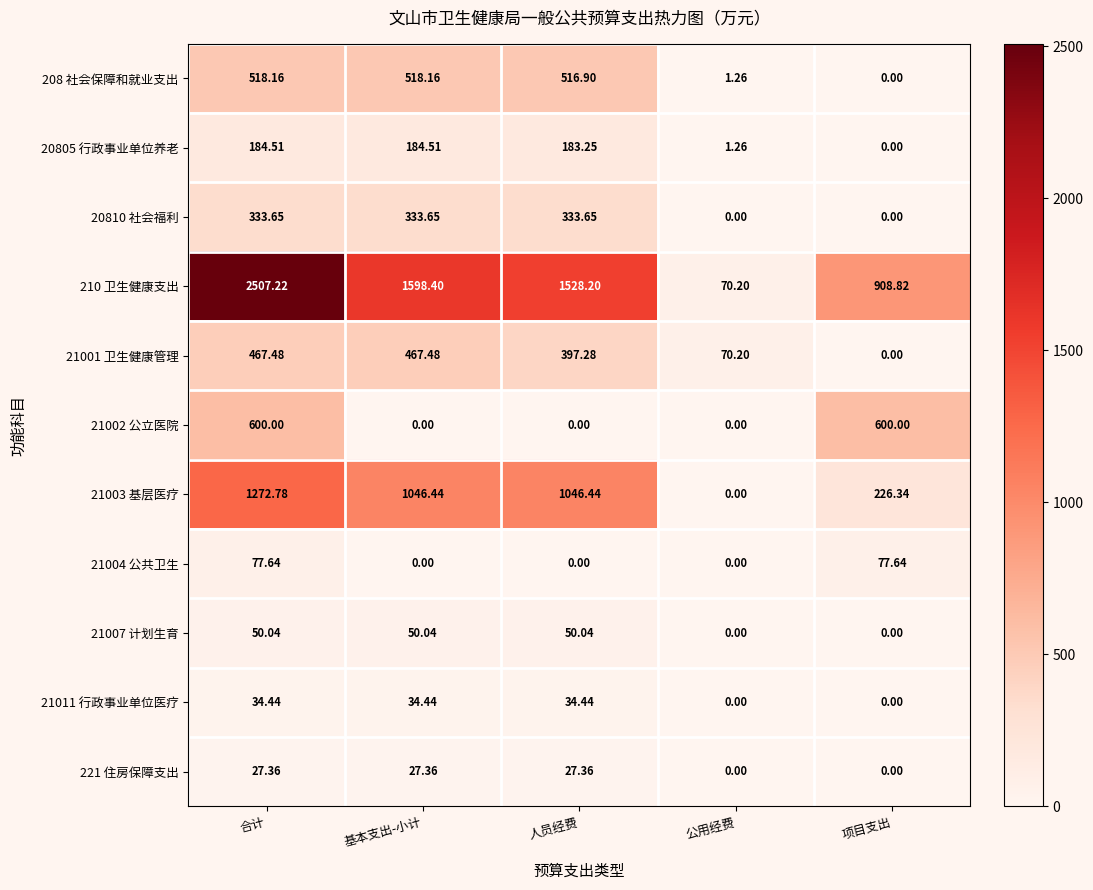

At which category is the sum across all series the highest?

合计